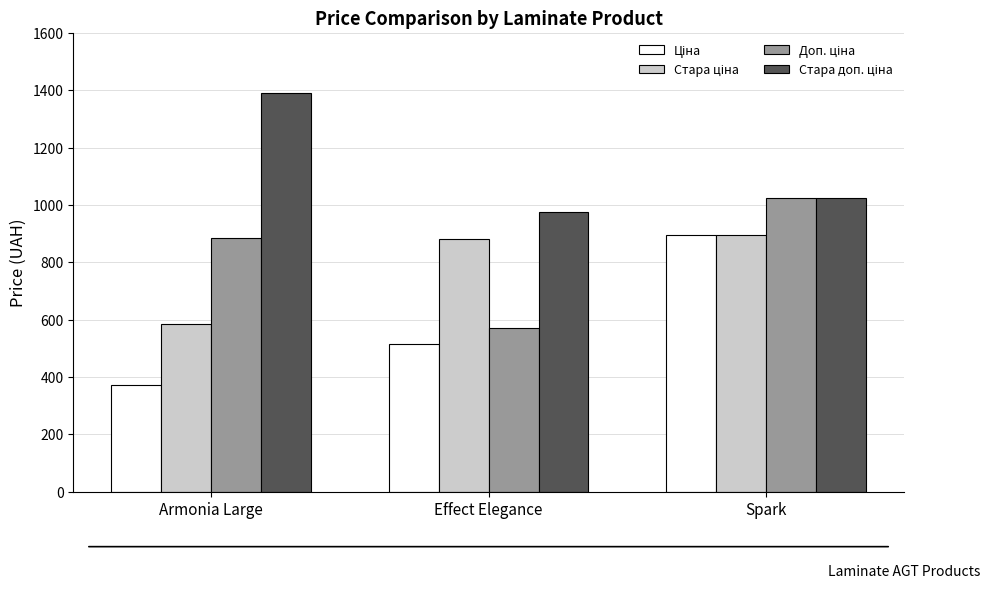

What is the difference between the highest and lowest values at Spark?

130.4